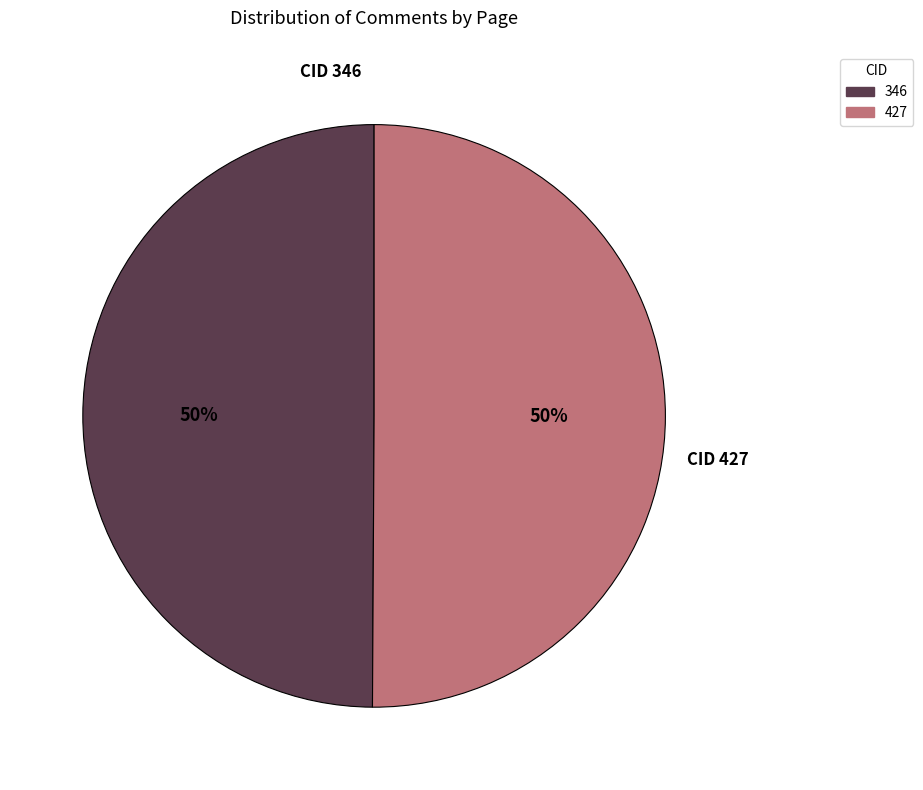

How many slices are in this pie chart?

2